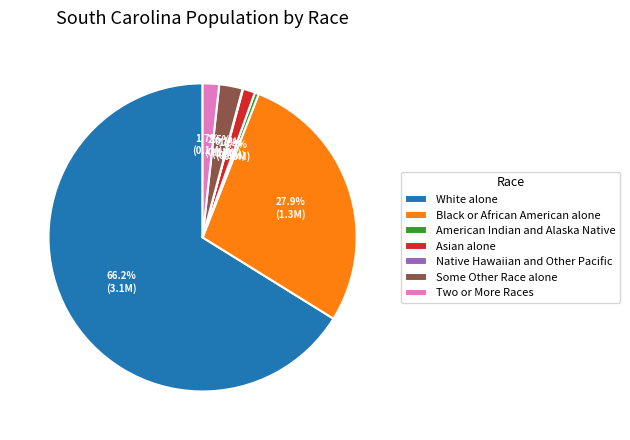

Which category accounts for the majority?

White alone